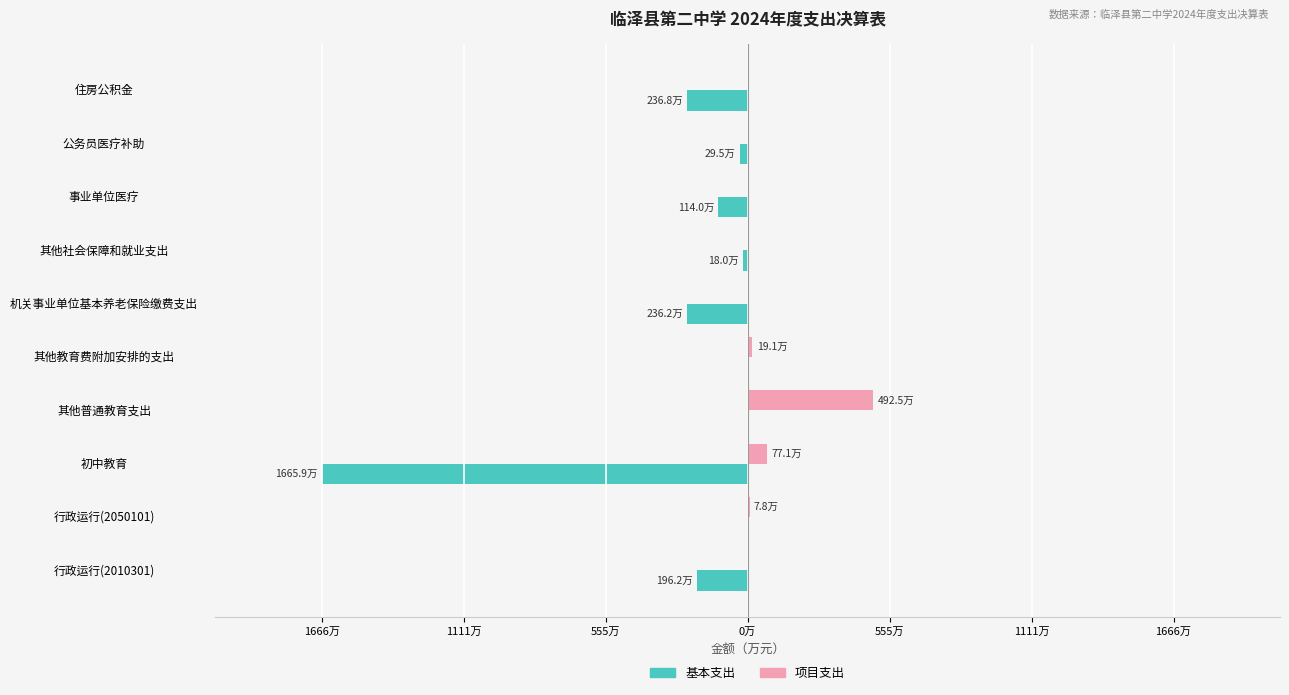

Which series has the largest range (max minus min)?

基本支出